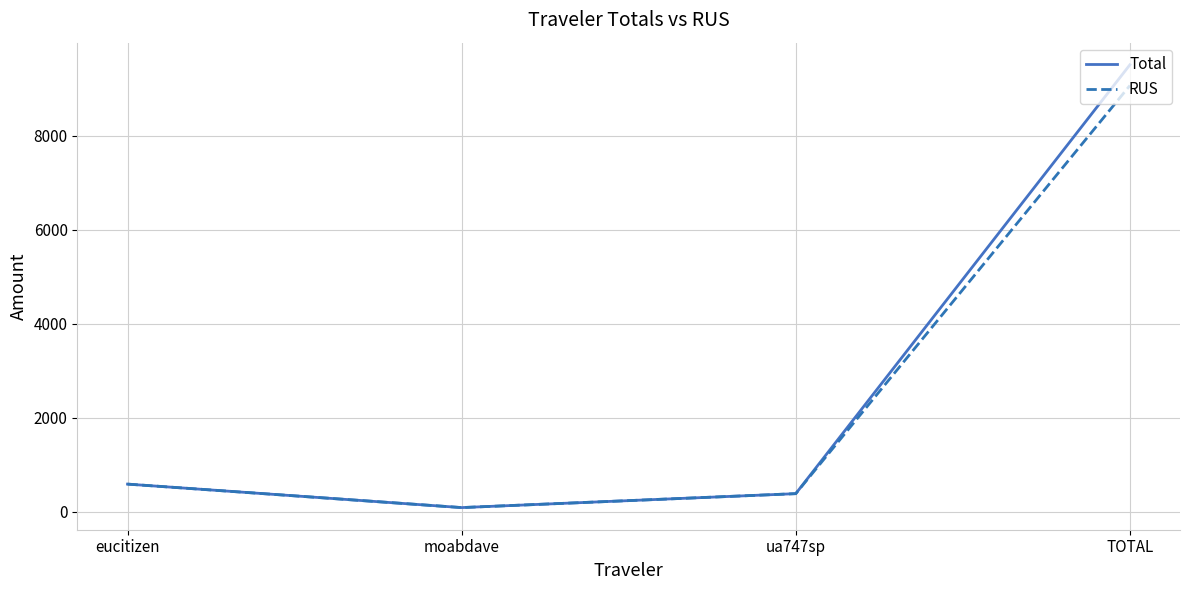

At which category is the sum across all series the highest?

TOTAL